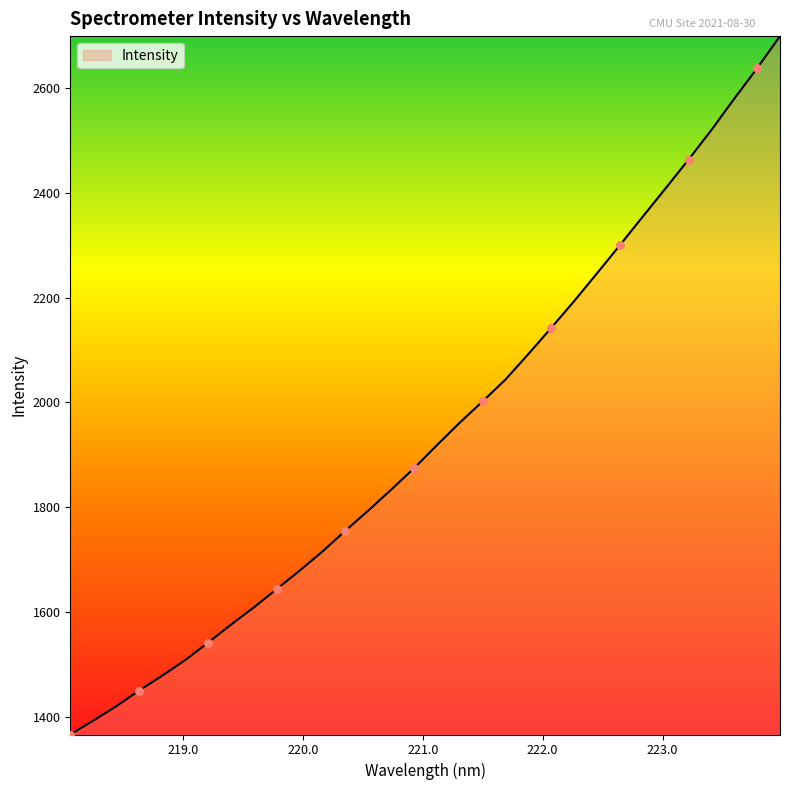

What is the minimum value shown in the chart?

1366.6